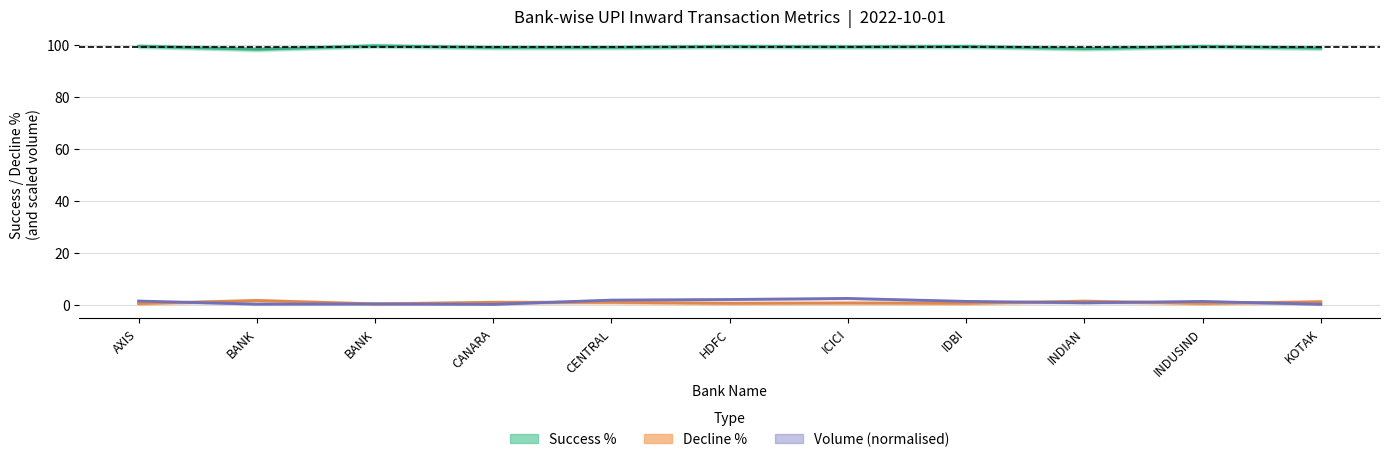

Does the chart have visible grid lines?

Yes